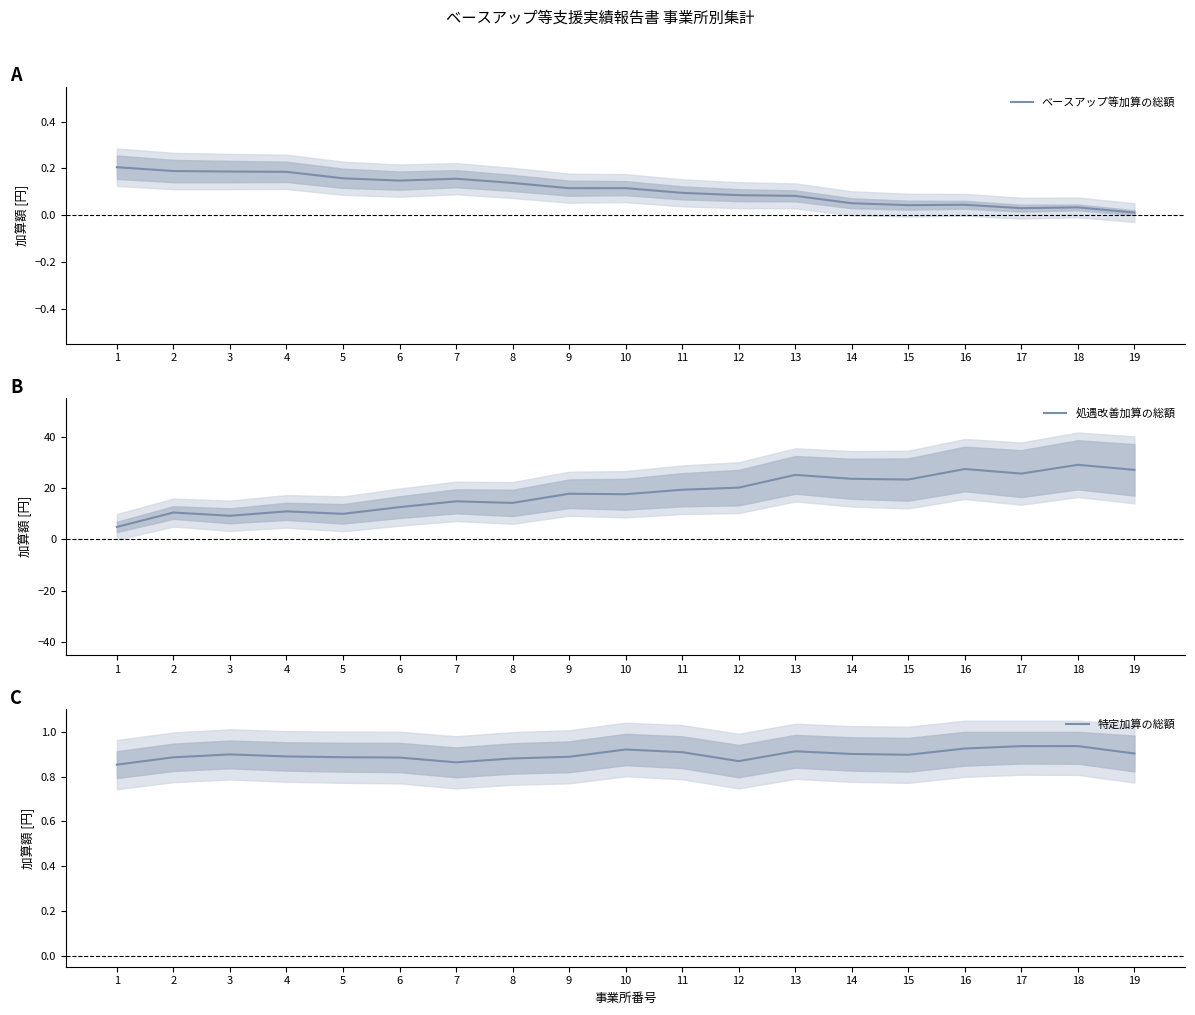

At which category is the sum across all series the highest?

18